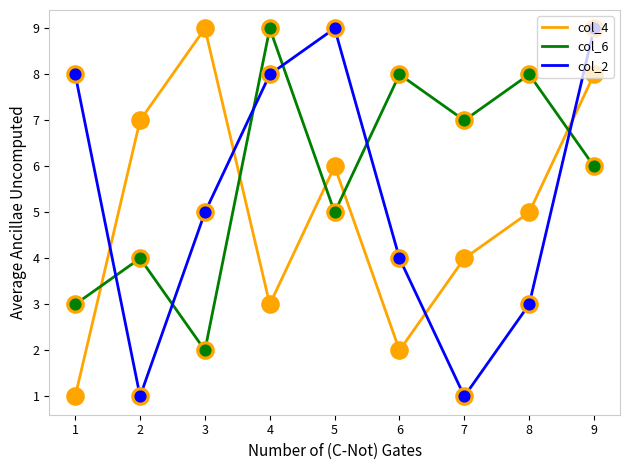

What are all the series names shown in the legend?

col_4, col_6, col_2